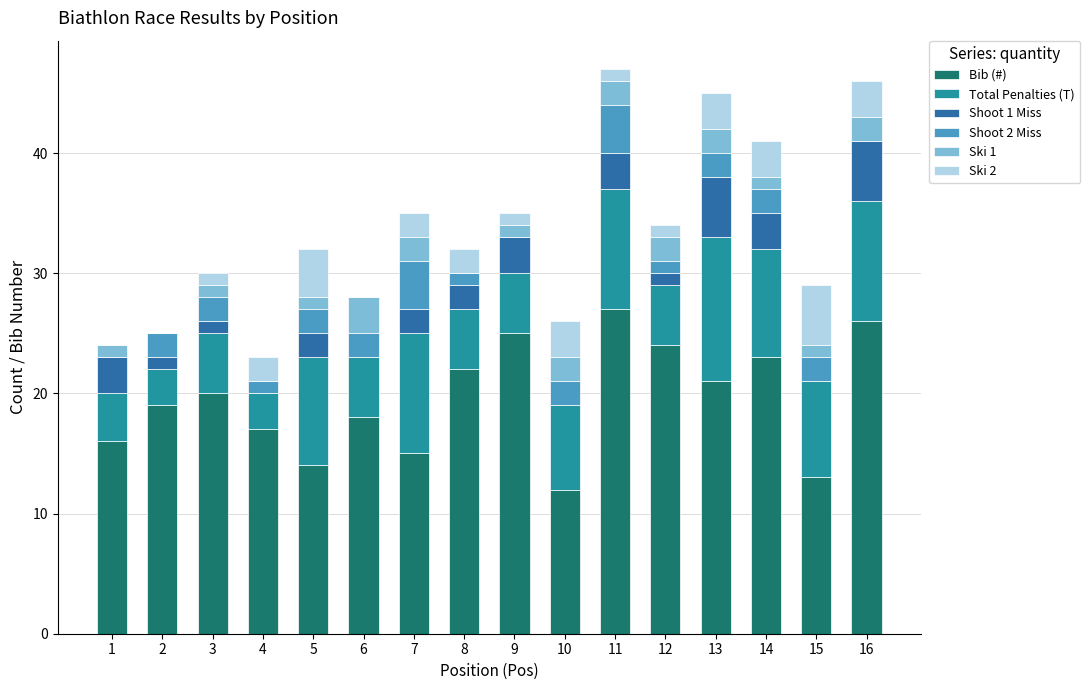

The Bib (#) series shows 37 at 13. True or false?

False